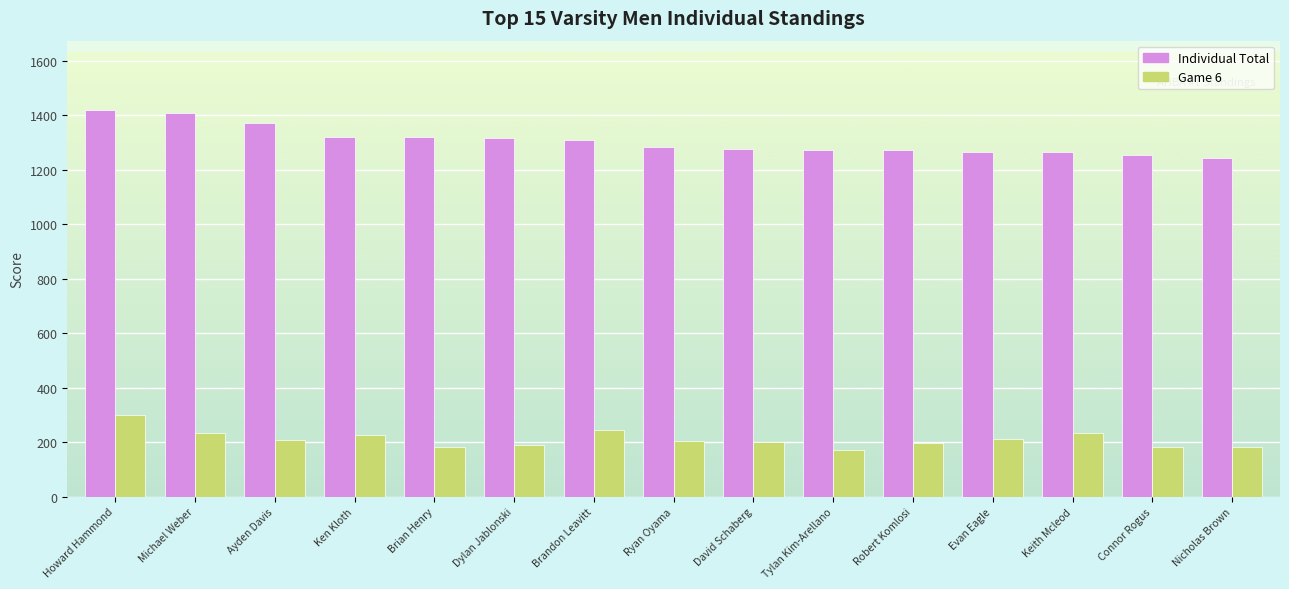

List the series in order of their overall mean, lowest first.

Game 6, Individual Total